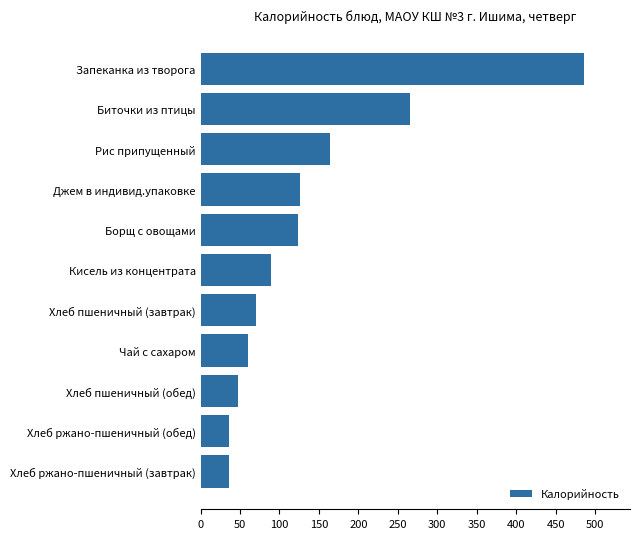

At which label is the value closest to 261?

Биточки из птицы